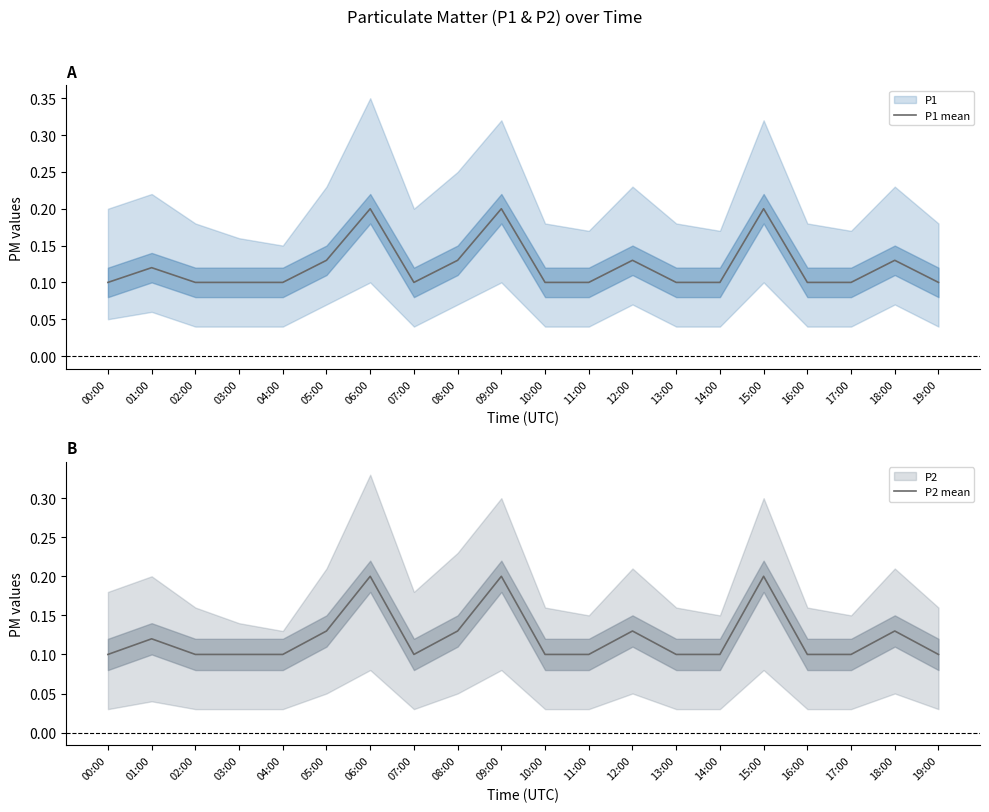

What is the sum of the P1 mean values at 03:00 and 08:00?

0.2